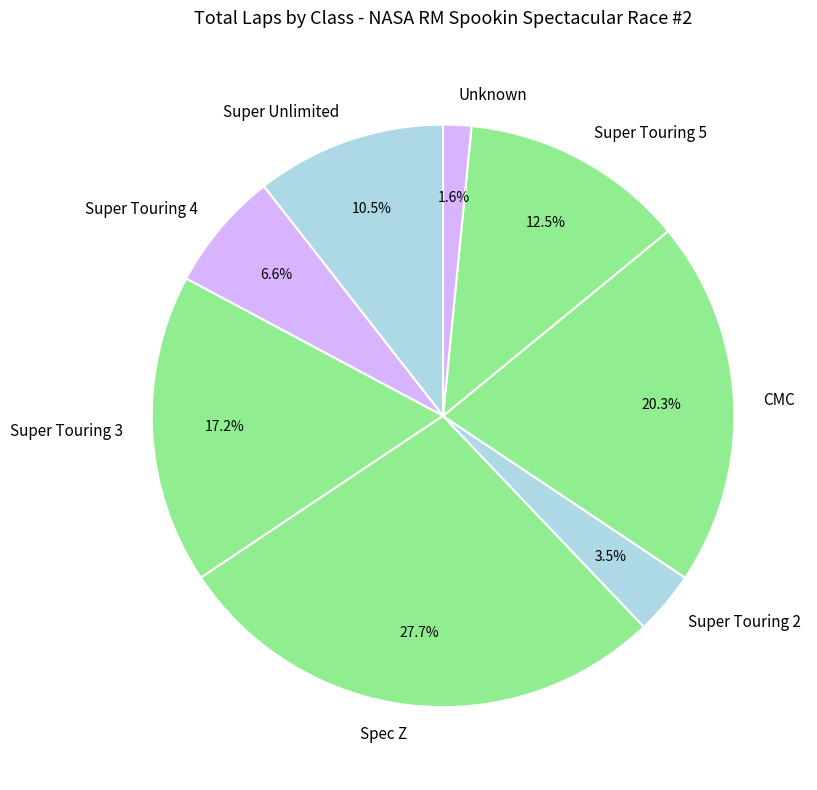

To the nearest percent, what is the combined percentage of Spec Z and Super Touring 3?

45%